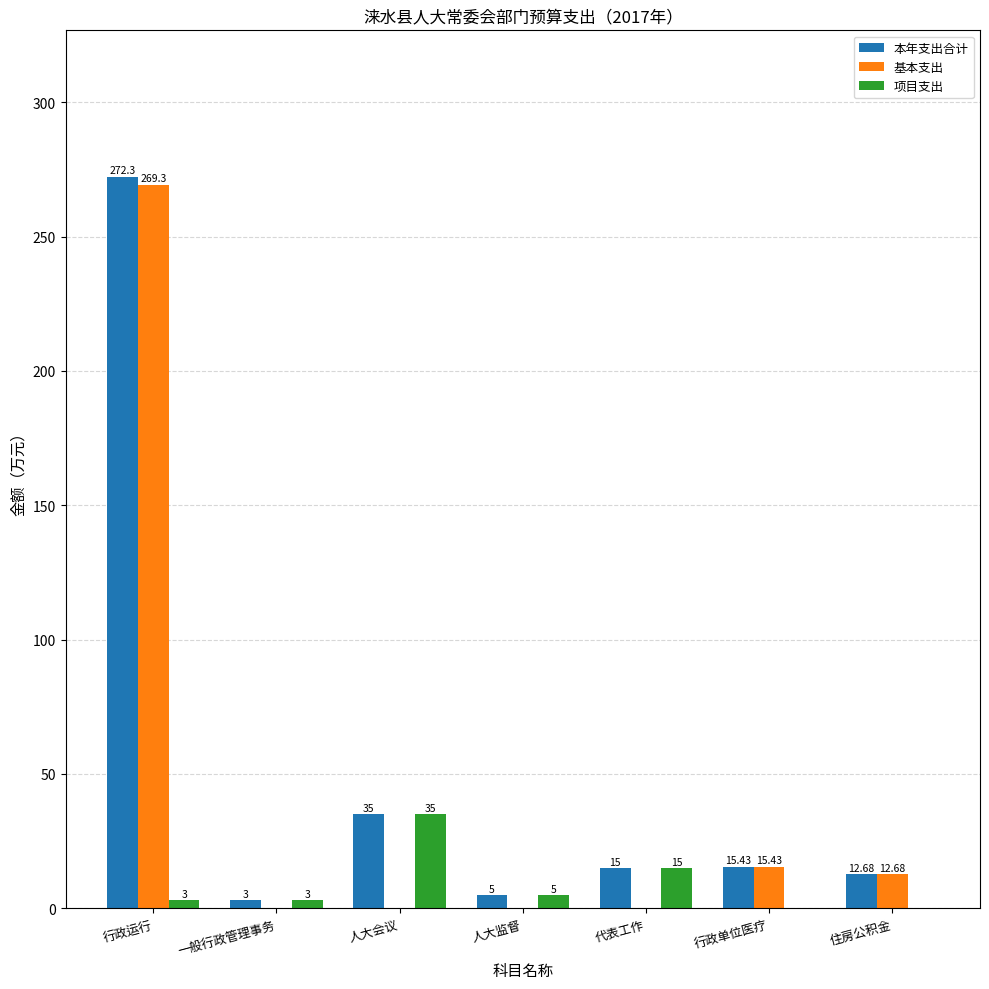

At which label does 本年支出合计 first exceed 15?

行政运行